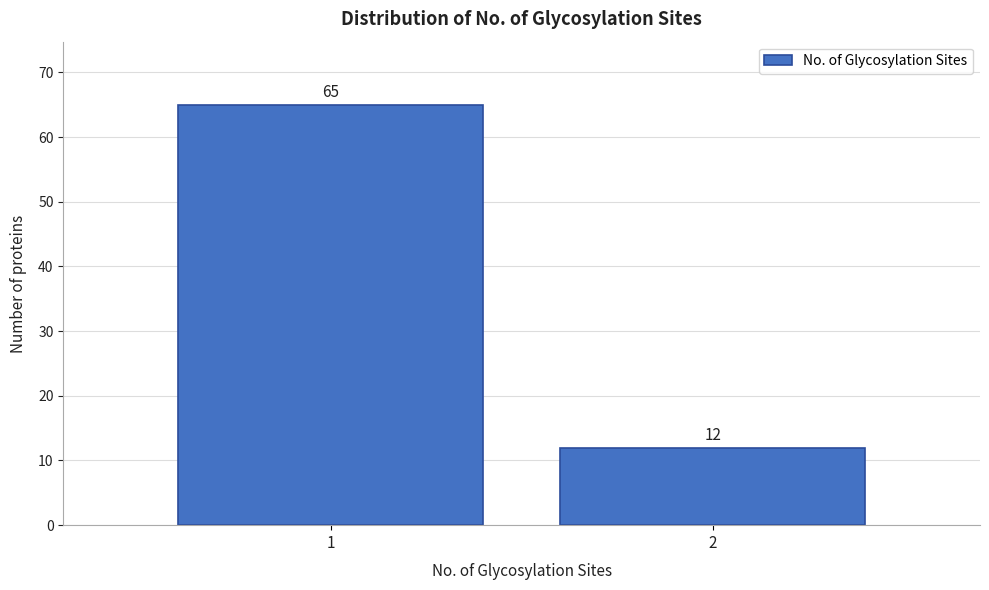

Reading left to right, transcribe all the data shown in this chart.

1=65	2=12